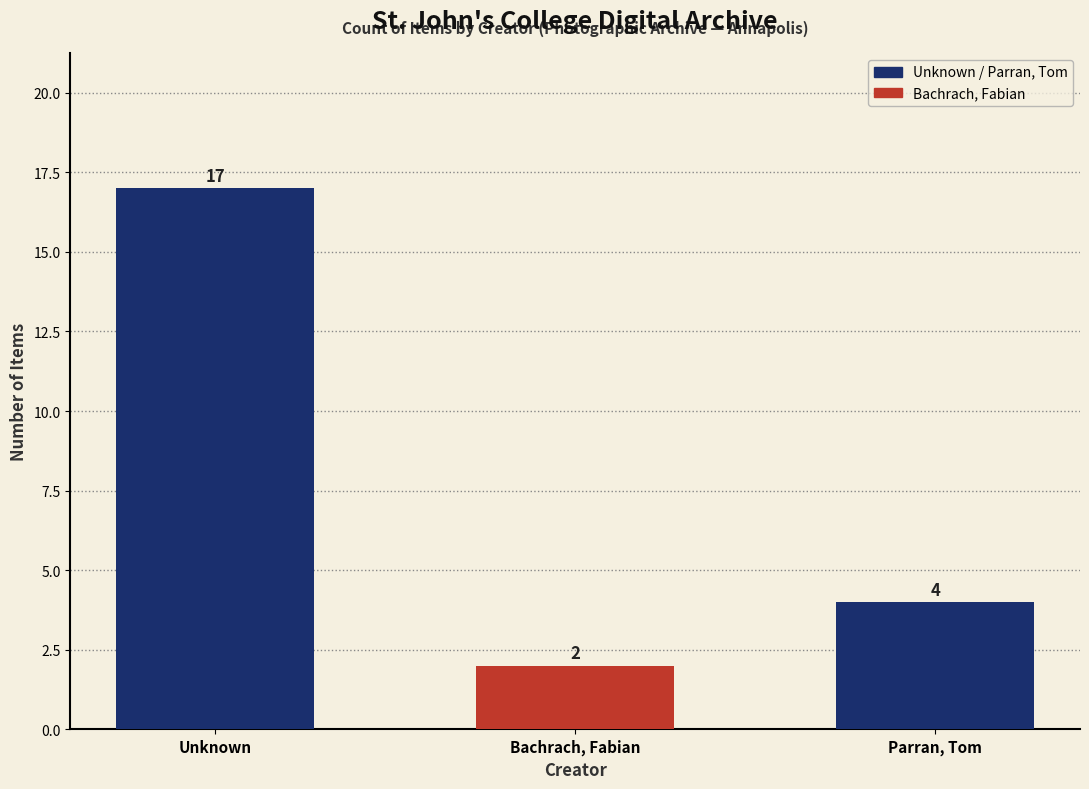

What is the sum of the values at Unknown and Parran, Tom?

21